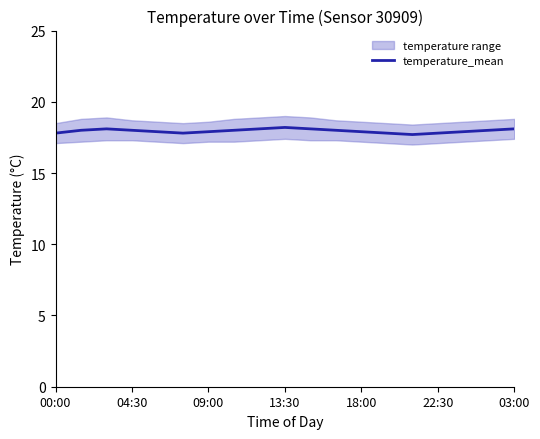

What is the value of the 1st point from the left?

17.8